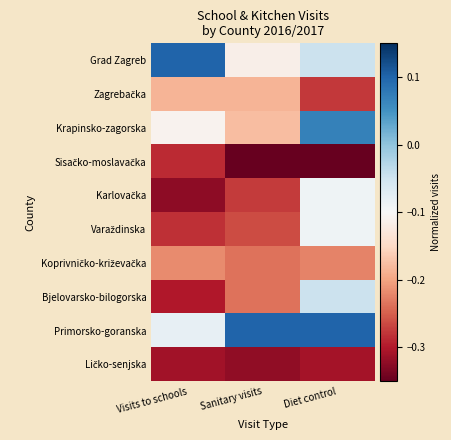

At how many categories does at least one series exceed 0?

3